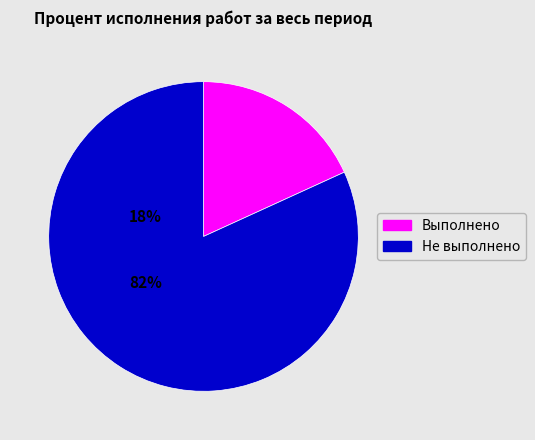

Is there a majority slice in this chart?

Yes